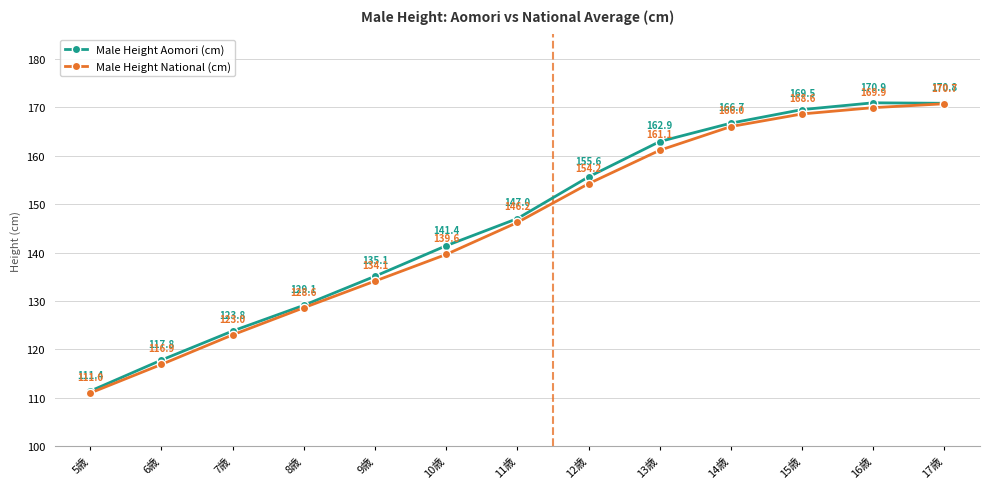

Which series has the widest spread of values?

Male Height National (cm)